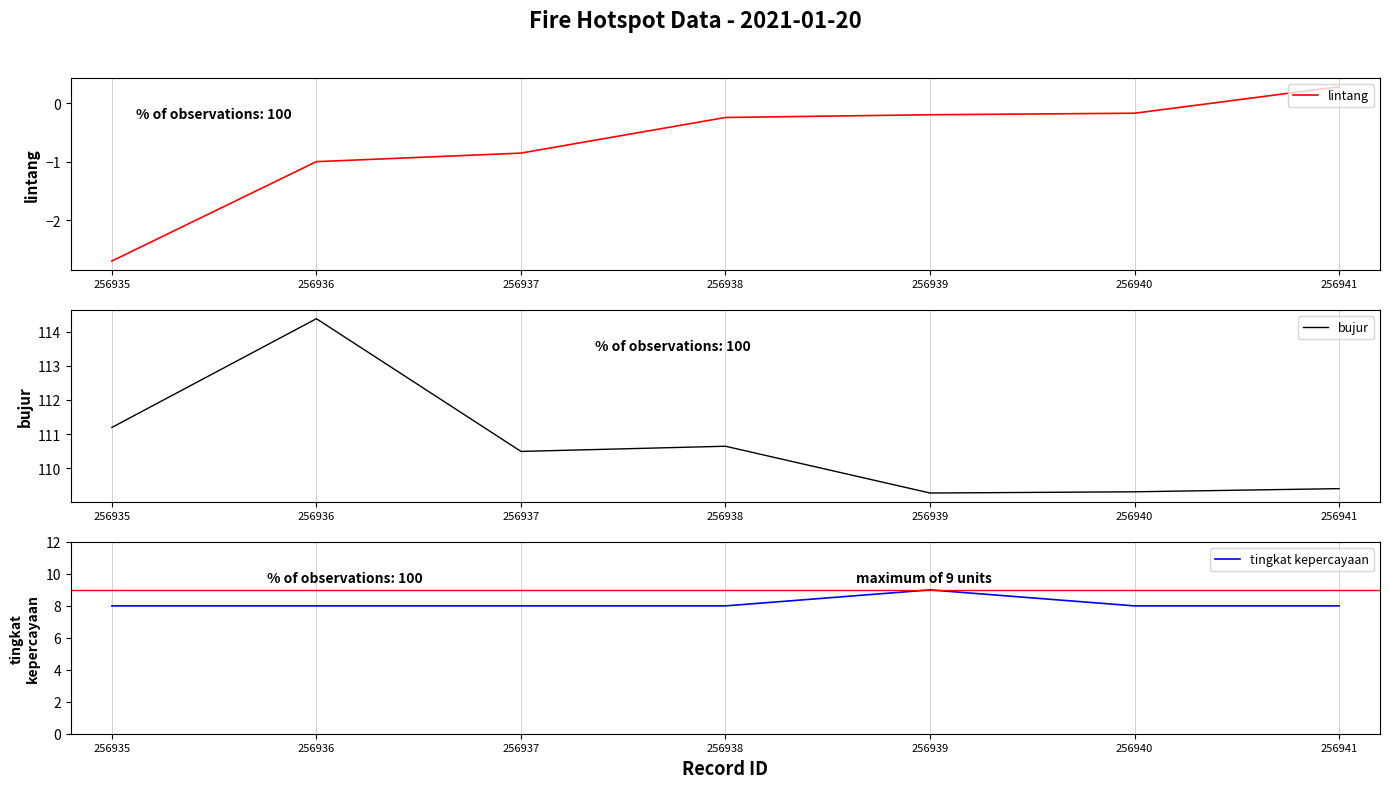

Reading right to left, list all the values displayed in this chart.

lintang: 256941=0.3	256940=-0.2	256939=-0.2	256938=-0.2	256937=-0.9	256936=-1.0	256935=-2.7
bujur: 256941=109.4	256940=109.3	256939=109.3	256938=110.6	256937=110.5	256936=114.4	256935=111.2
tingkat kepercayaan: 256941=8.0	256940=8.0	256939=9.0	256938=8.0	256937=8.0	256936=8.0	256935=8.0